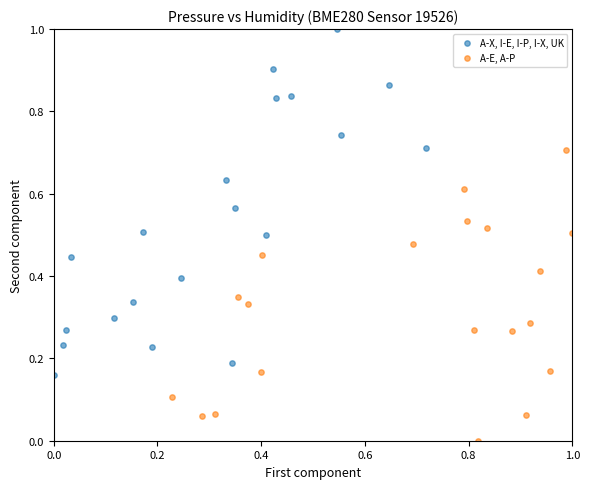

Which series has the widest spread of Y values?

A-X, I-E, I-P, I-X, UK